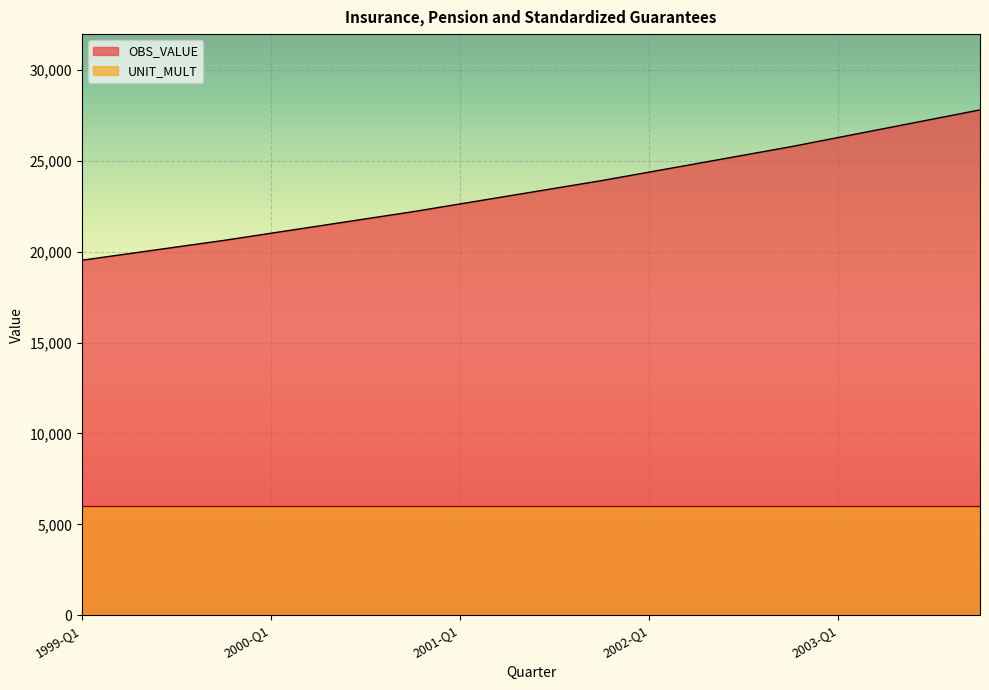

True or false: the data shows 15236.6 at 2002-Q1.

False